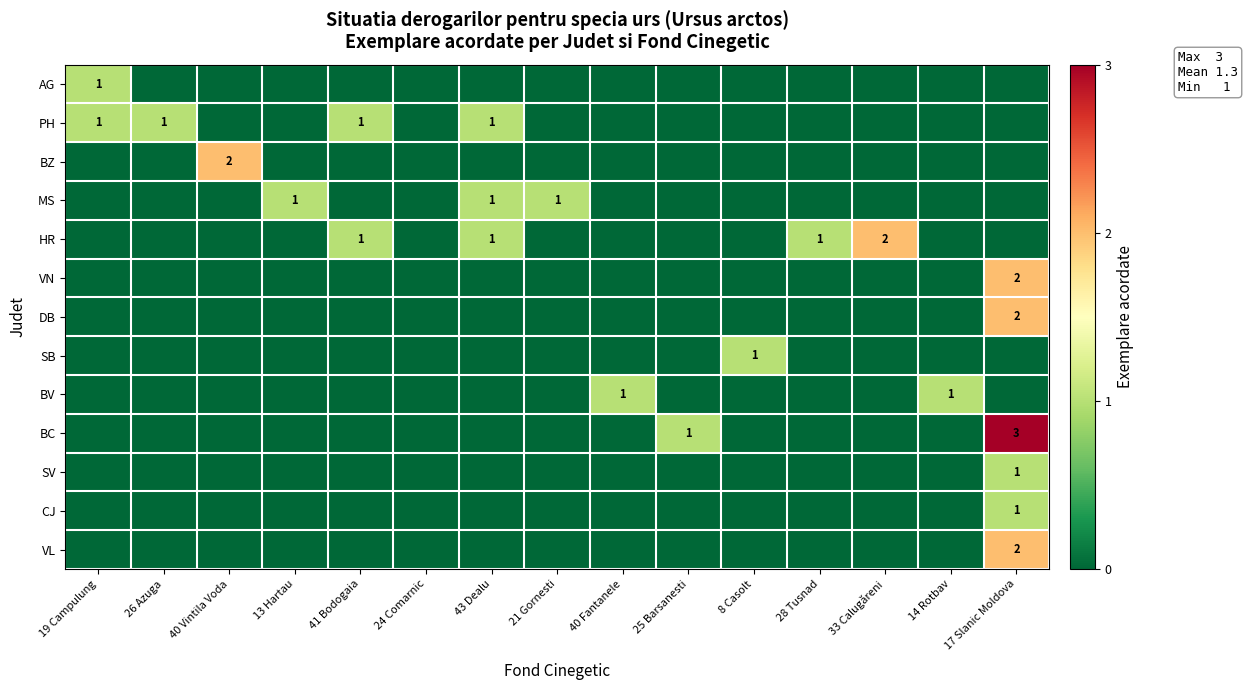

The MS series shows 1 at 21 Gornesti. True or false?

True